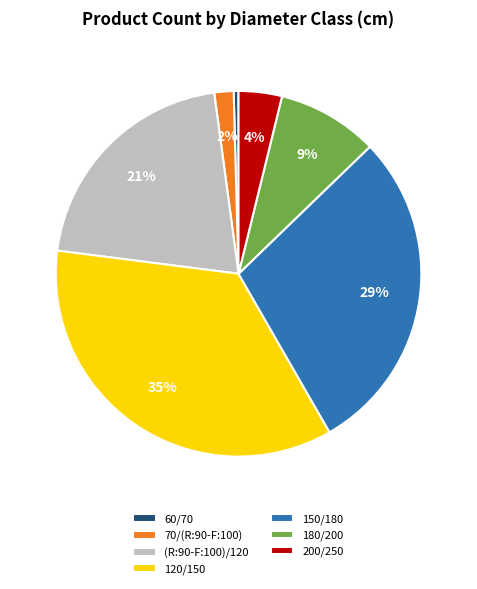

What is the smallest slice in the pie chart?

60/70